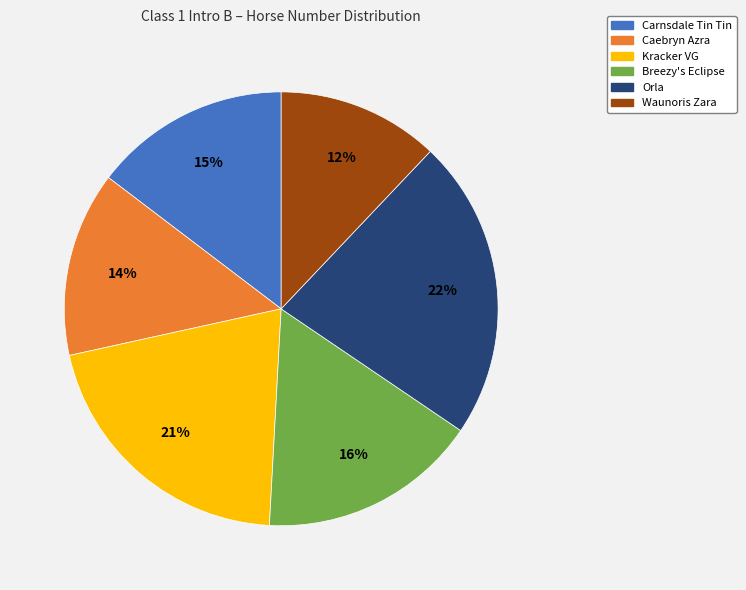

To the nearest percent, what percentage of the pie is Waunoris Zara?

12%